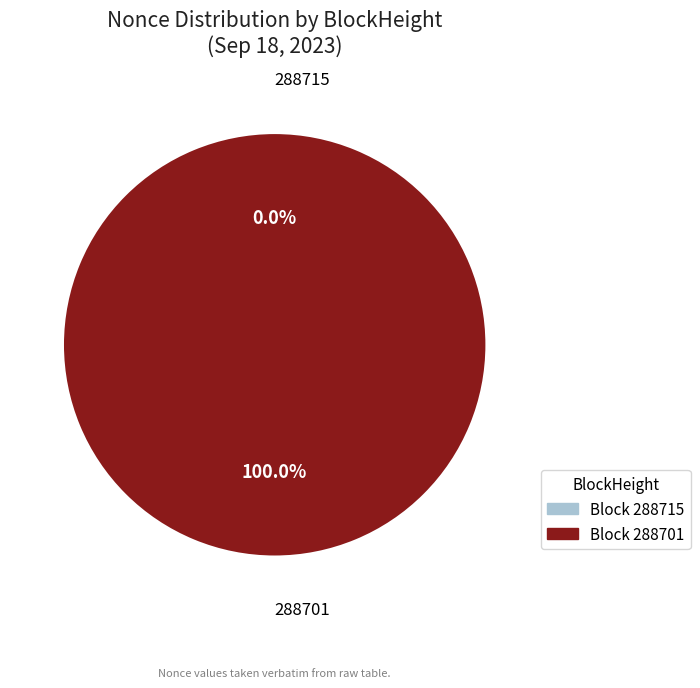

The 288715 slice represents 1% of the pie. True or false?

False